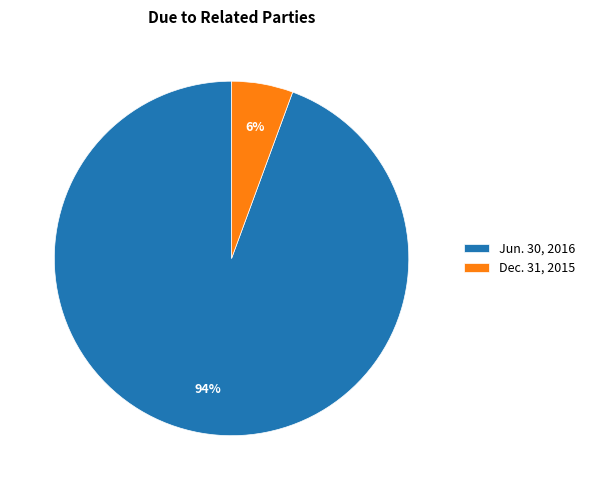

True or false: Dec. 31, 2015 accounts for 1% of the total.

False